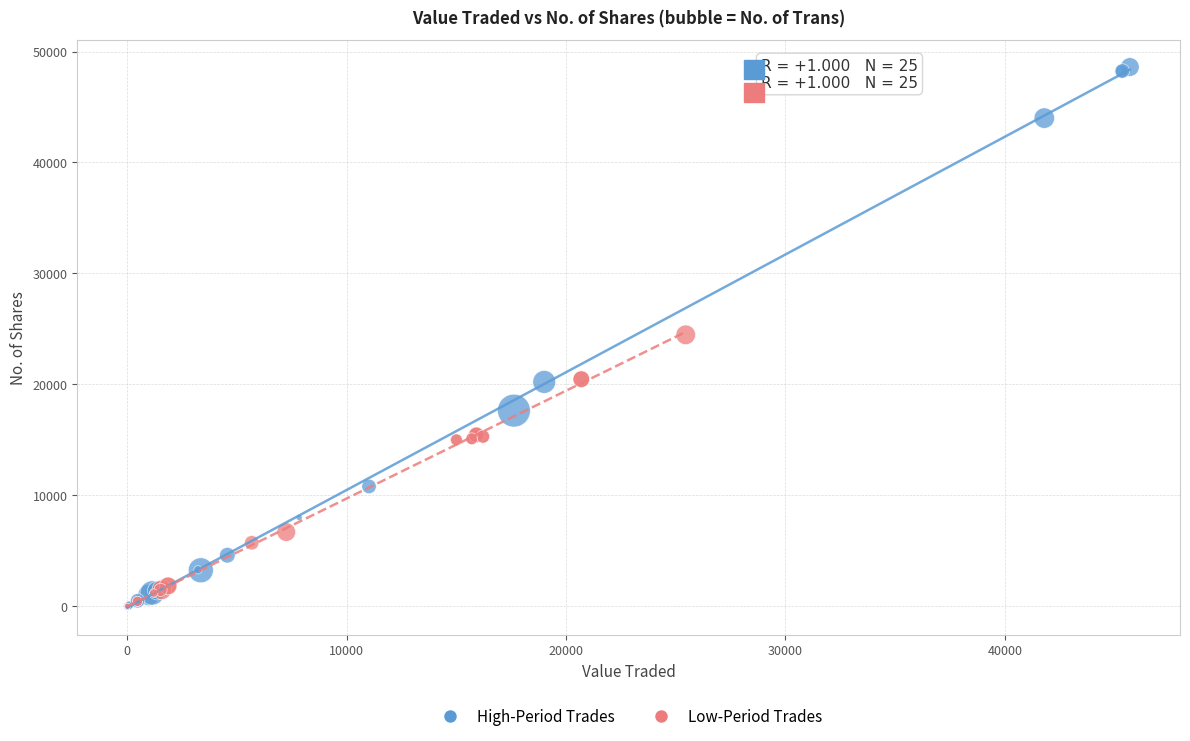

Which series has the widest spread of Y values?

High-Period Trades